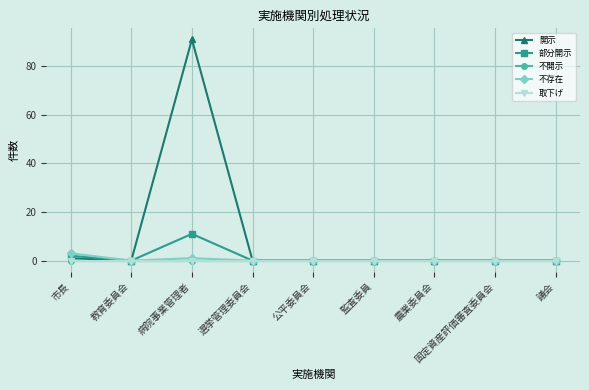

What is the label of the 1st point from the right?

議会